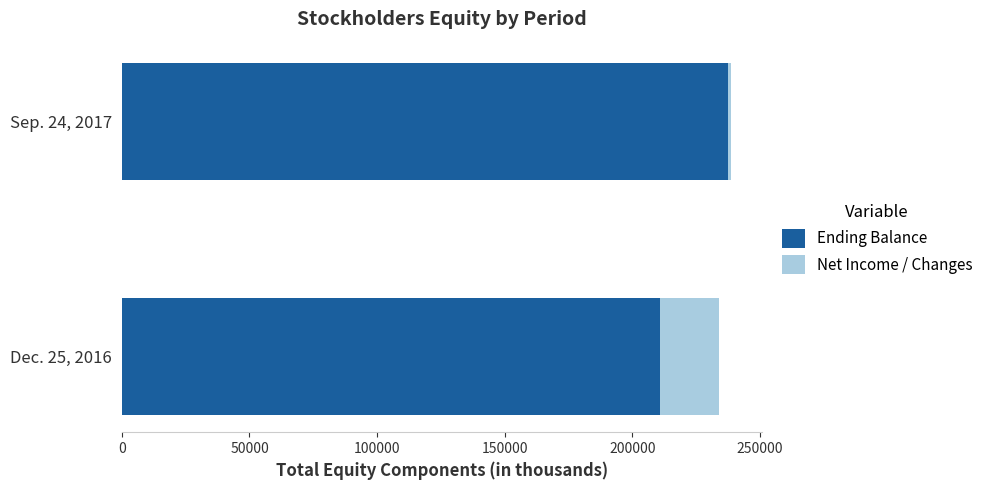

What is the sum of all Ending Balance values?

448268